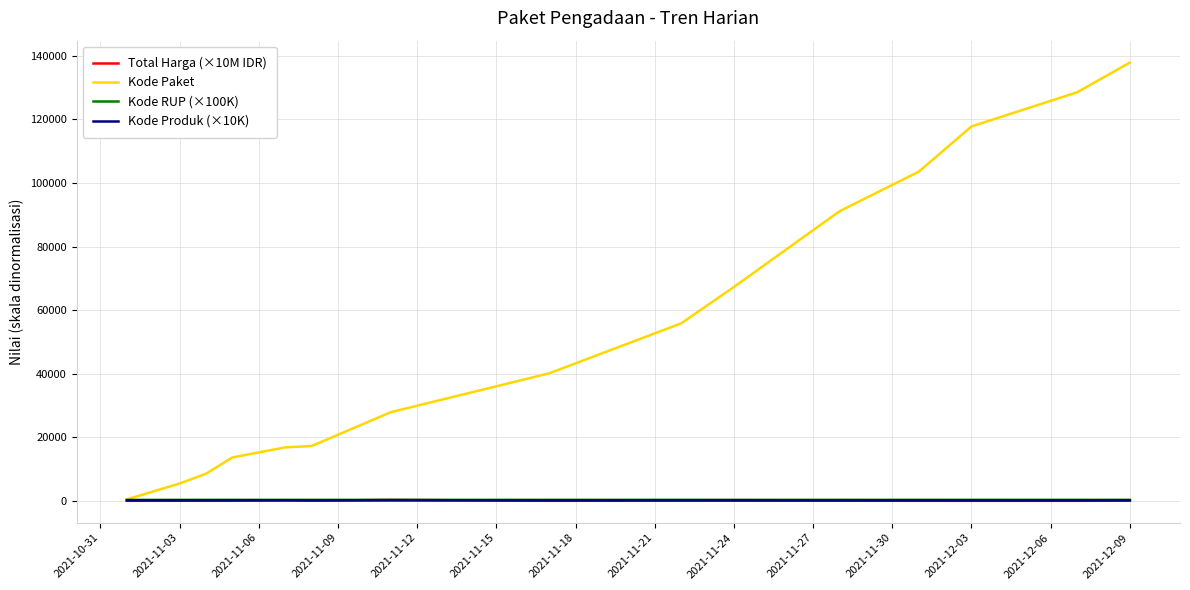

What is the average value of the Kode Paket series?

55472.1